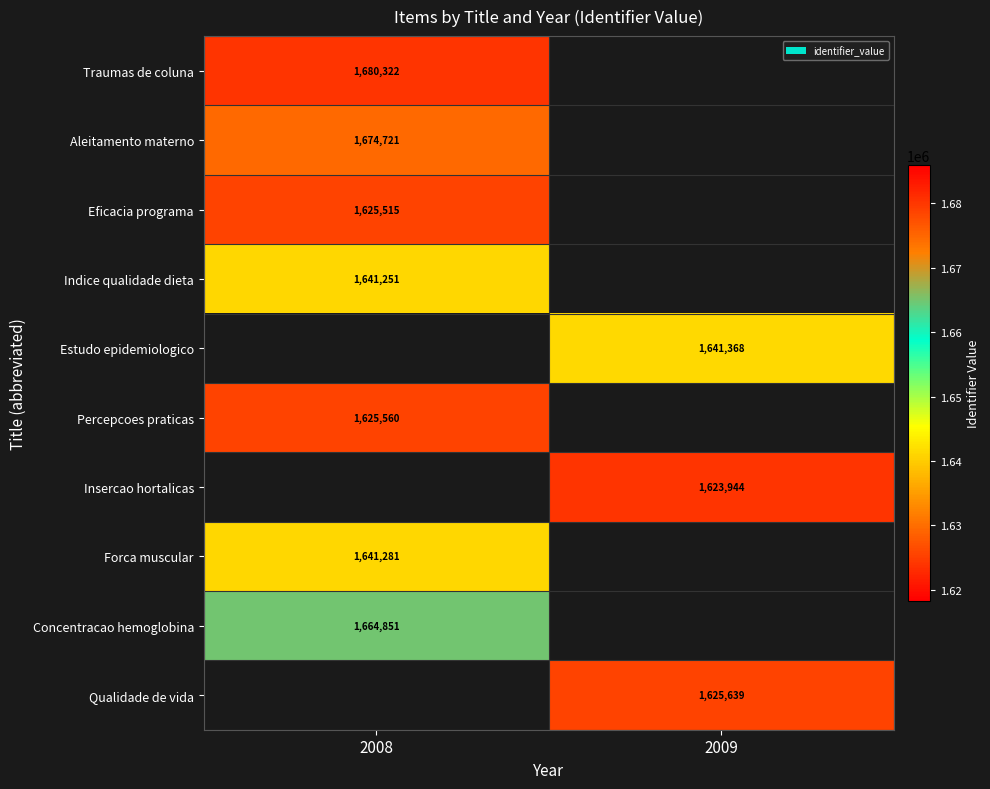

True or false: Qualidade de vida has a value of 1128220.9 at 2009.

False